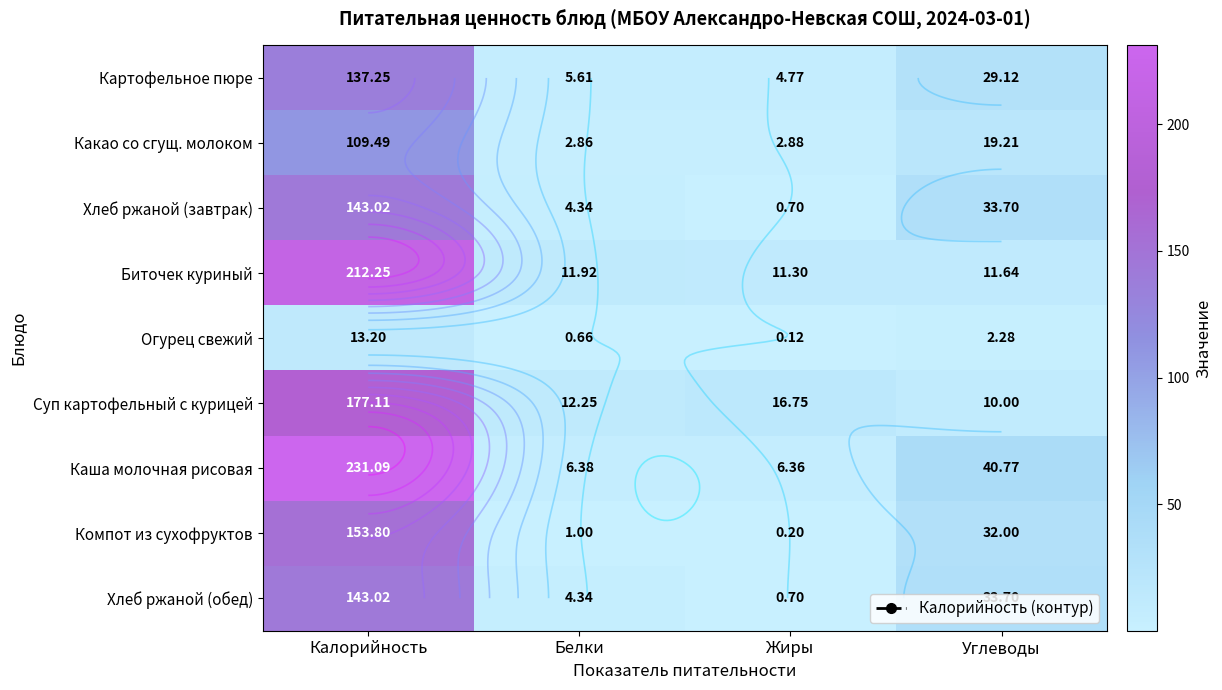

What is the sum of all Хлеб ржаной (обед) values?

181.8